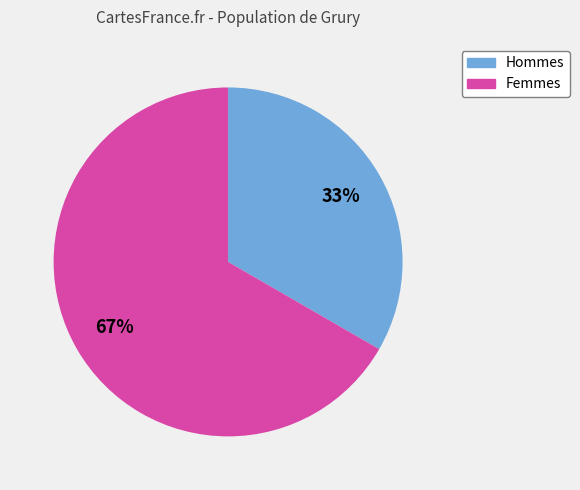

Does any single category account for the majority?

Yes